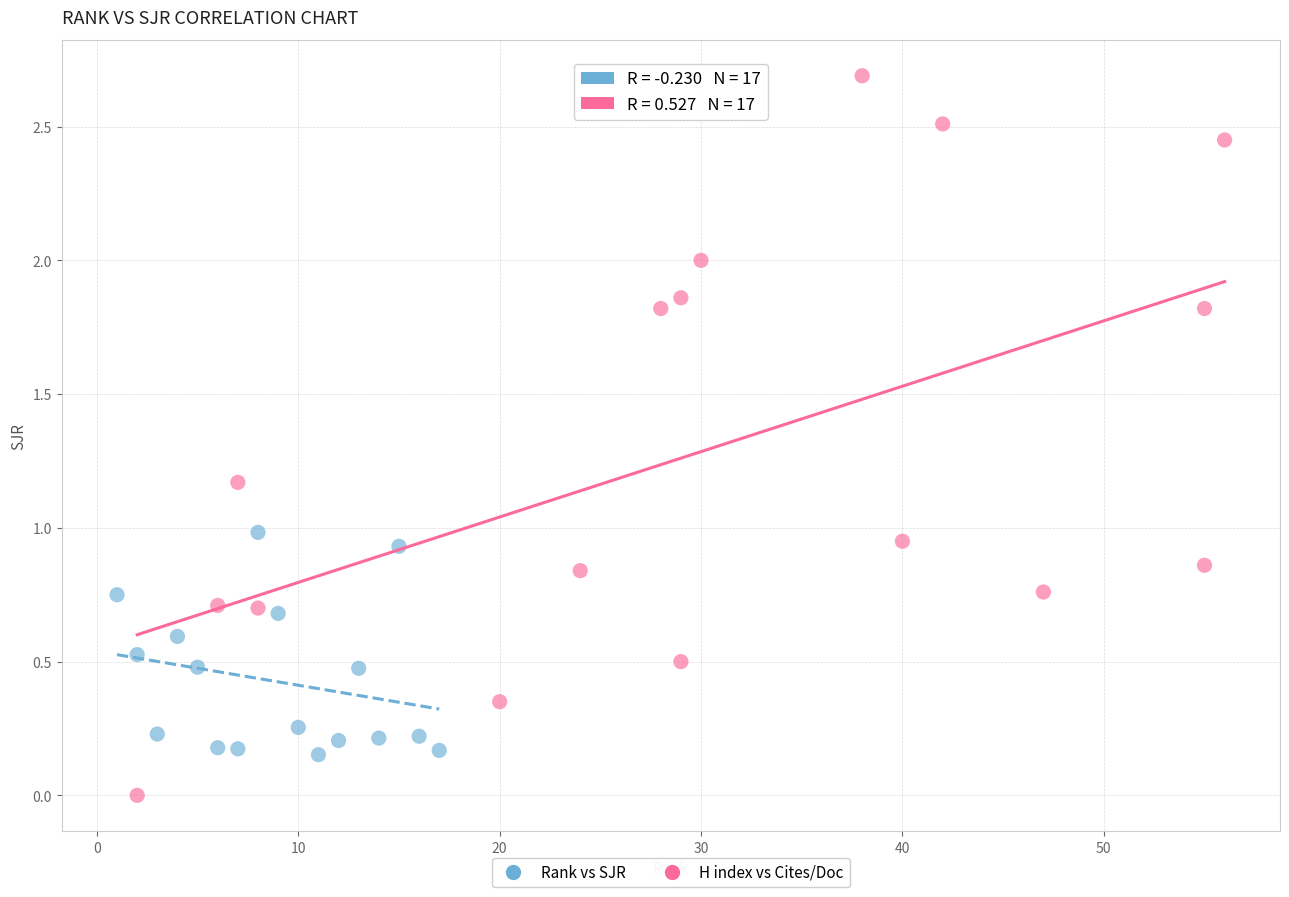

Which series has the widest spread of Y values?

H index vs Cites/Doc